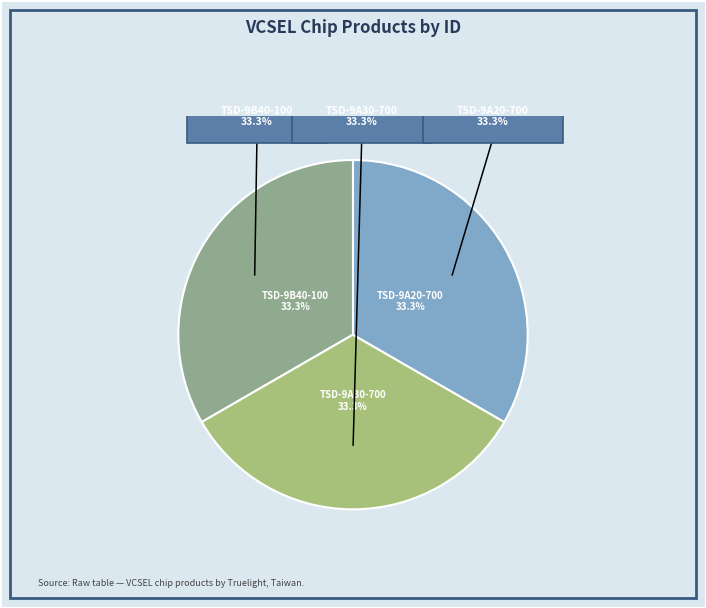

Approximately how many times larger is the value at TSD-9A30-700 compared to TSD-9A20-700?

1.0